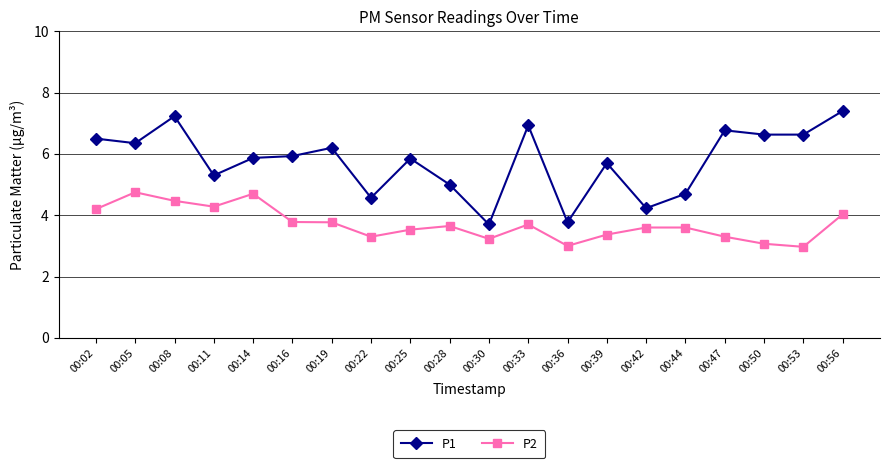

True or false: P1 and P2 intersect in this chart.

False